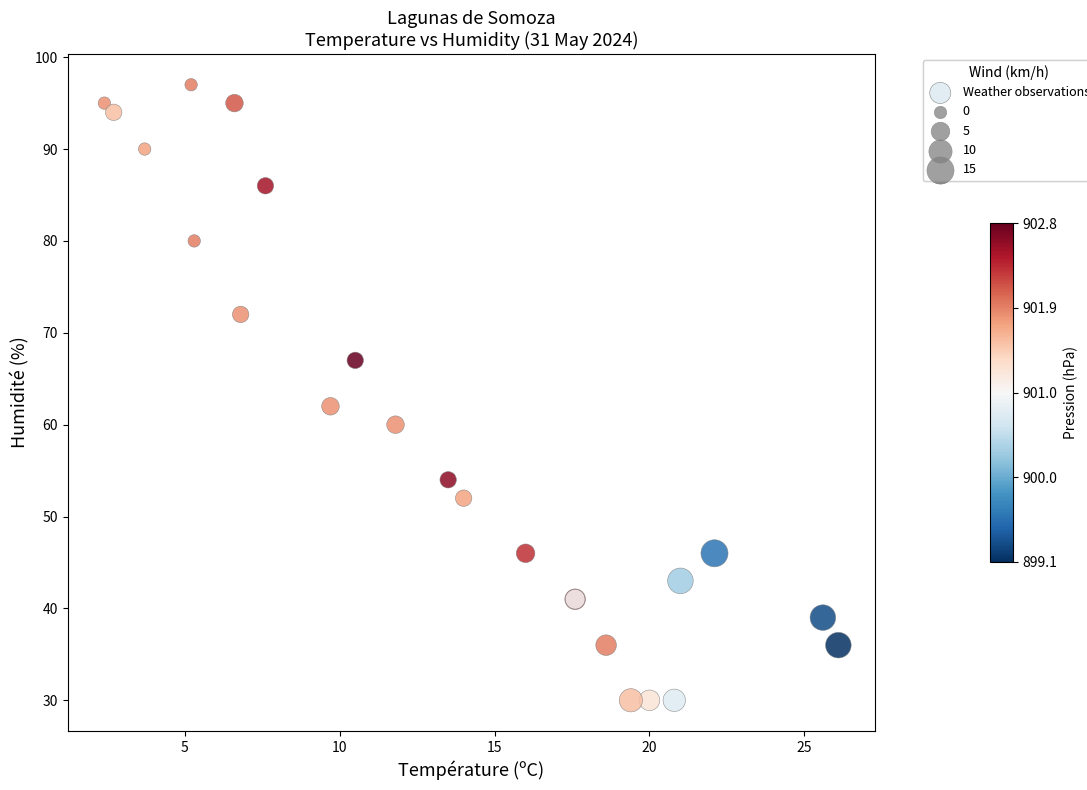

What Y value in the scatter plot is closest to 63?

62